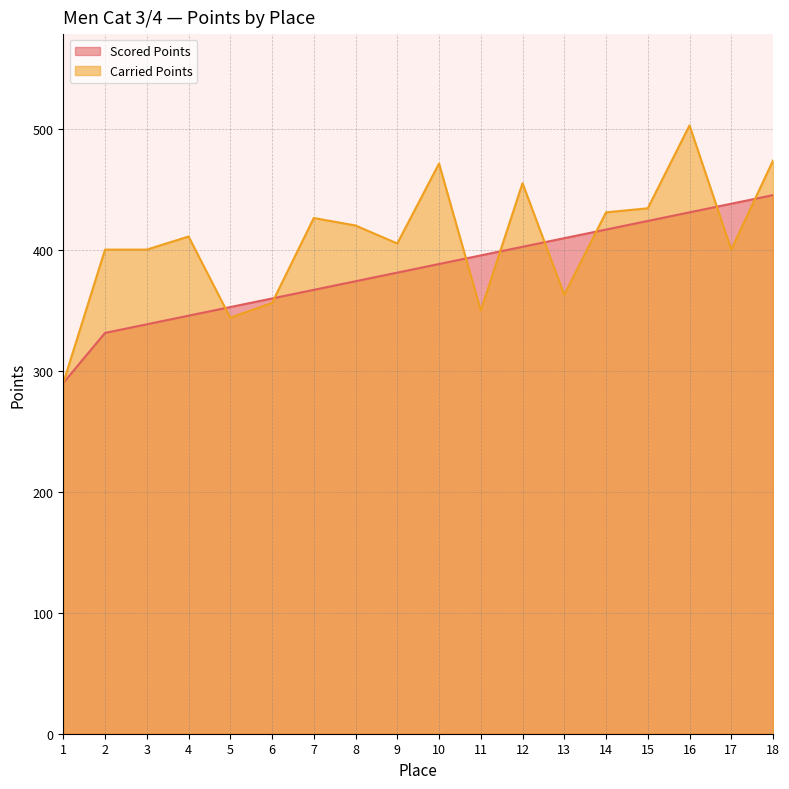

Rank the series at 3 from highest to lowest value.

Carried Points, Scored Points